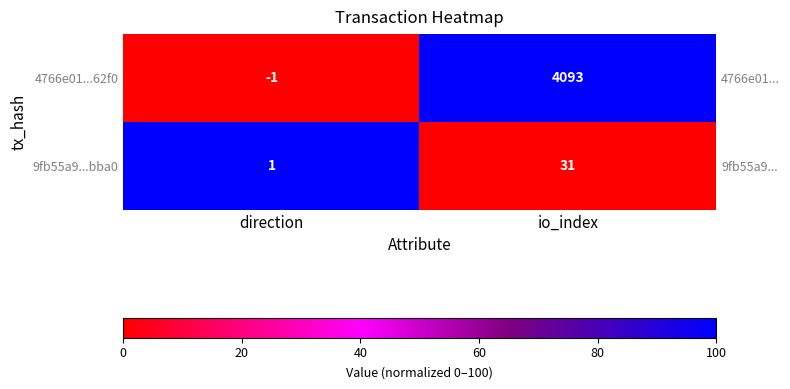

Which series has the largest range (max minus min)?

4766e01...62f0